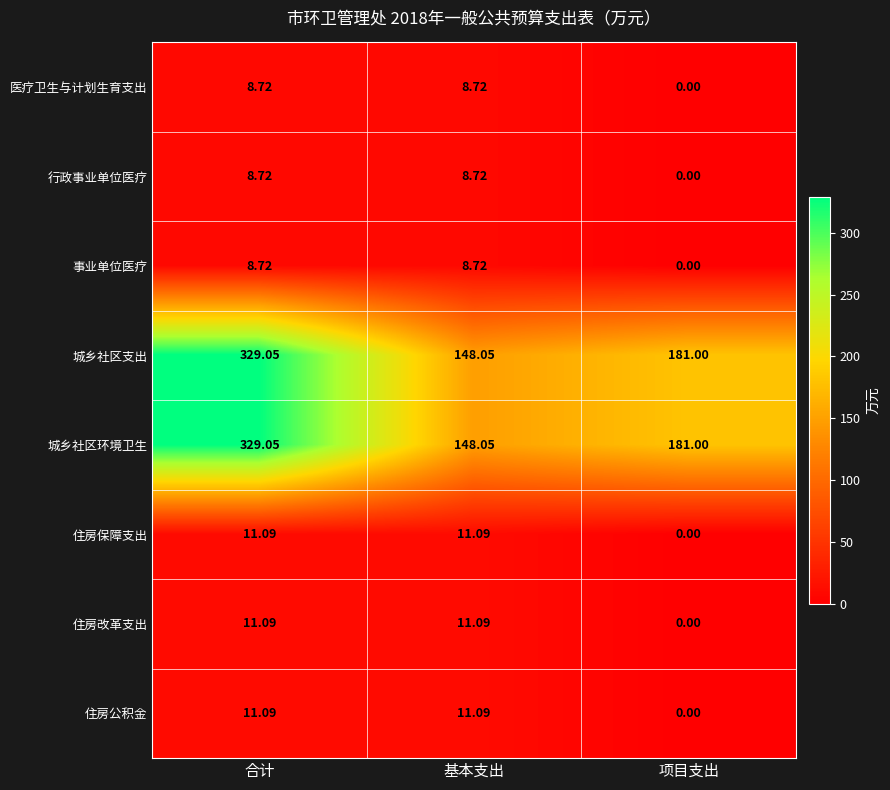

At which category does the chart reach its minimum across all series?

项目支出